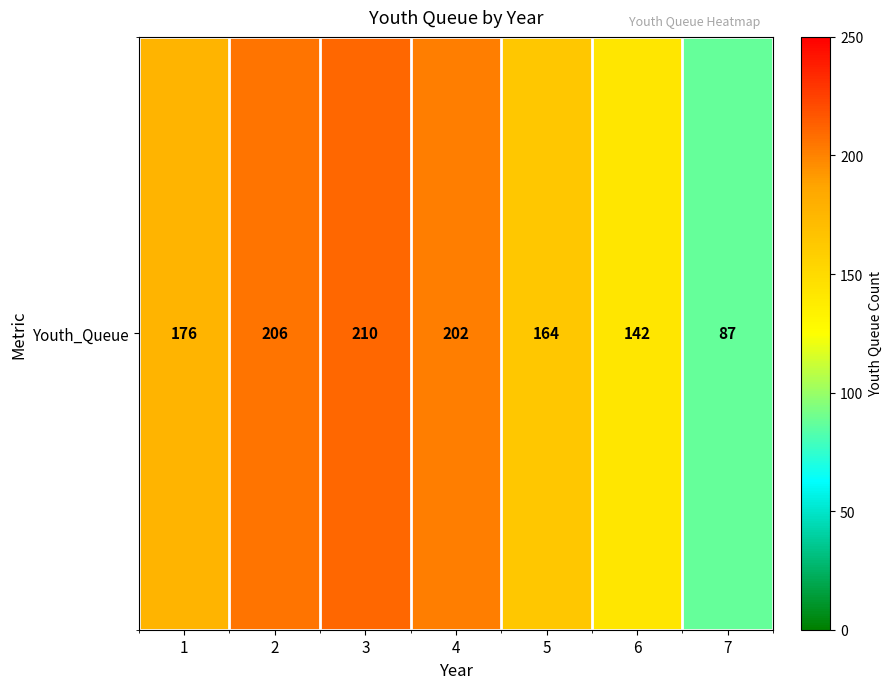

How many data points does each series have?

7